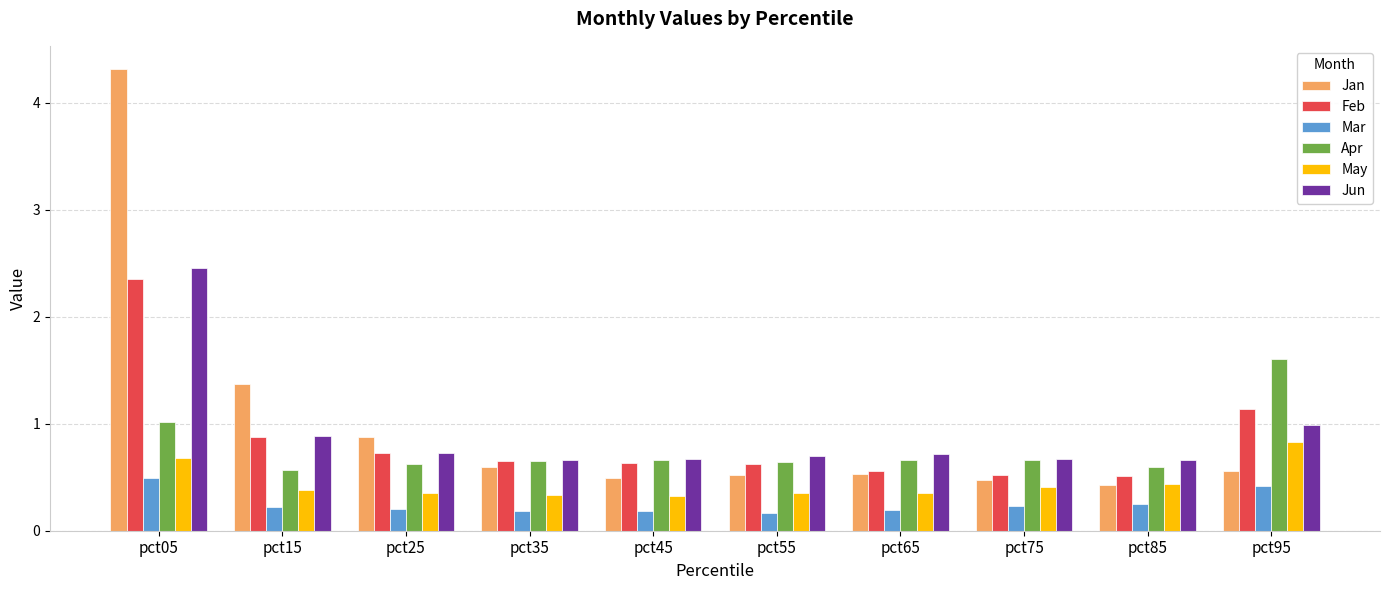

True or false: May has a value of 0.3 at pct35.

True